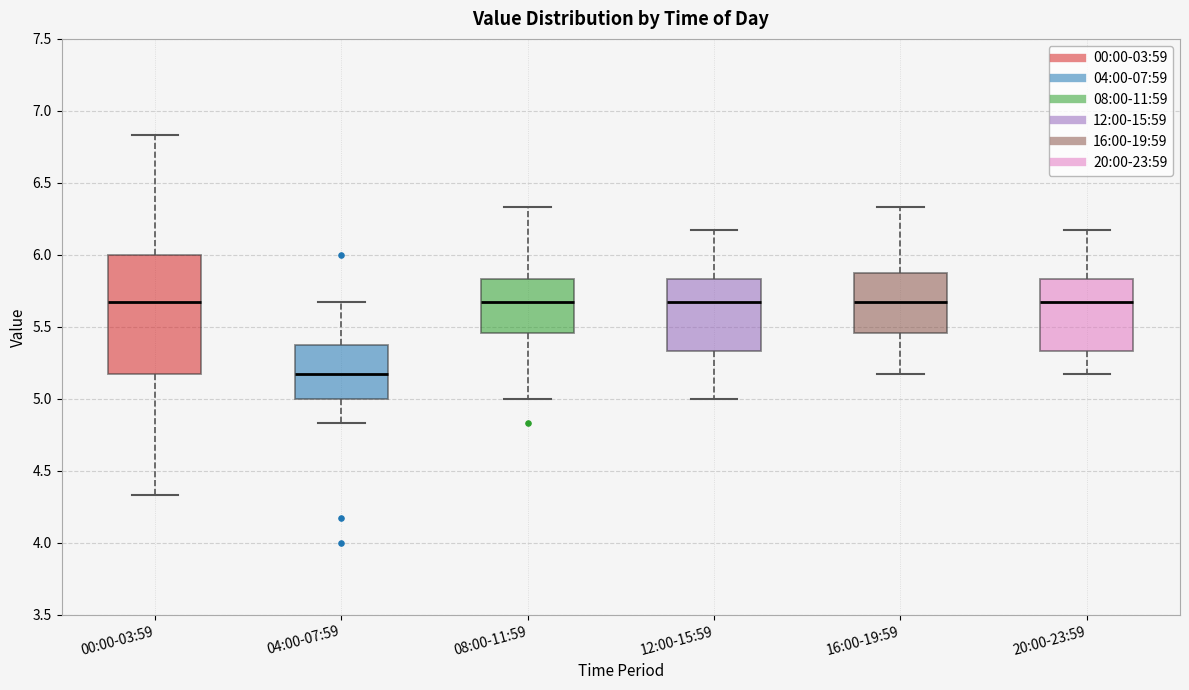

Comparing the boxes themselves (not the whiskers), which one is the tallest?

00:00-03:59